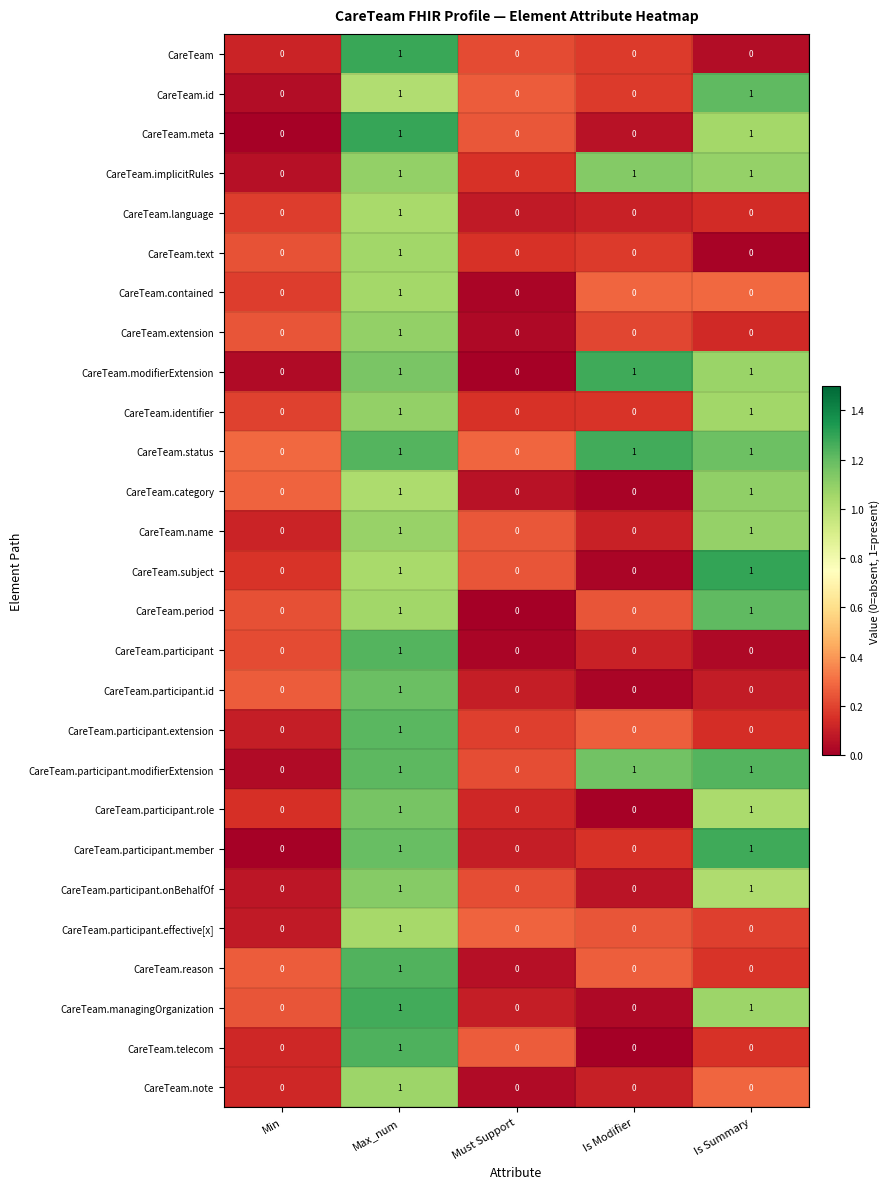

Is the value of CareTeam.managingOrganization at Must Support greater than the value of CareTeam.modifierExtension at Max_num?

No